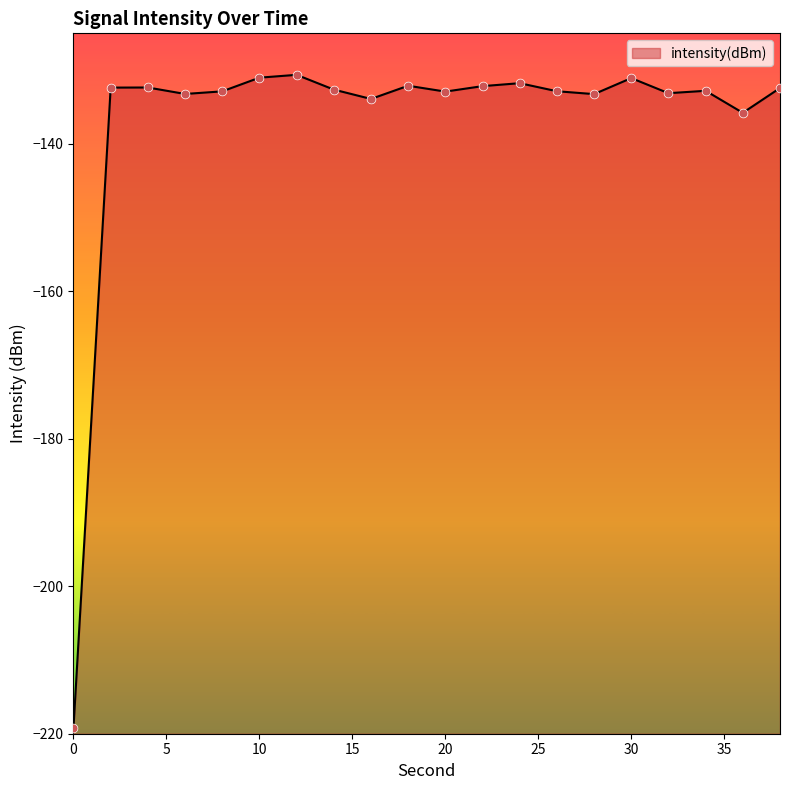

What is the change in value from 4 to 18?

+0.2